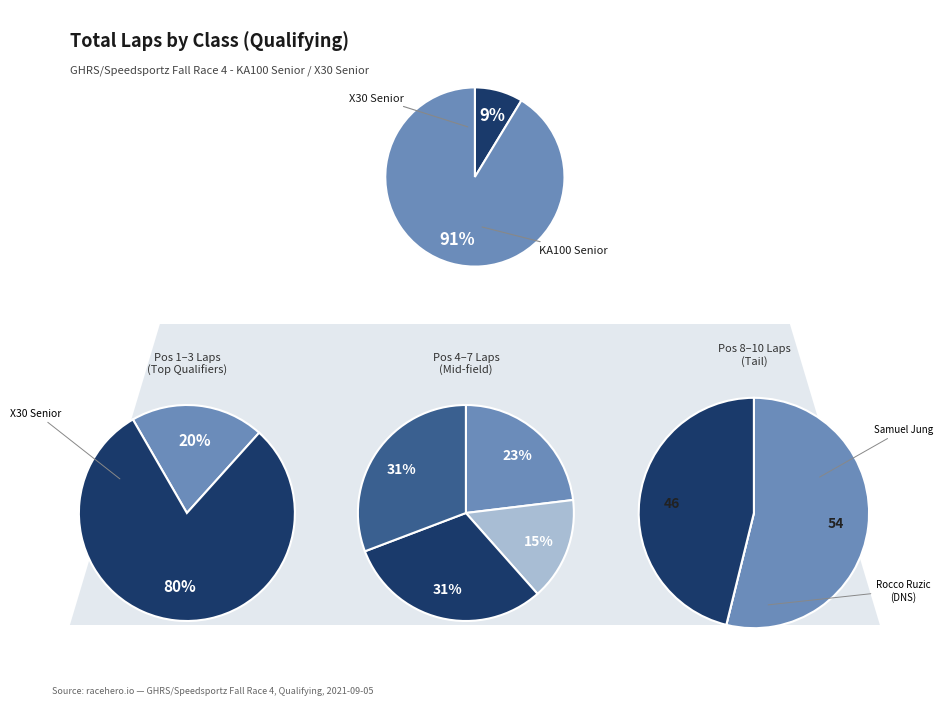

Which slice is the largest?

KA100 Senior